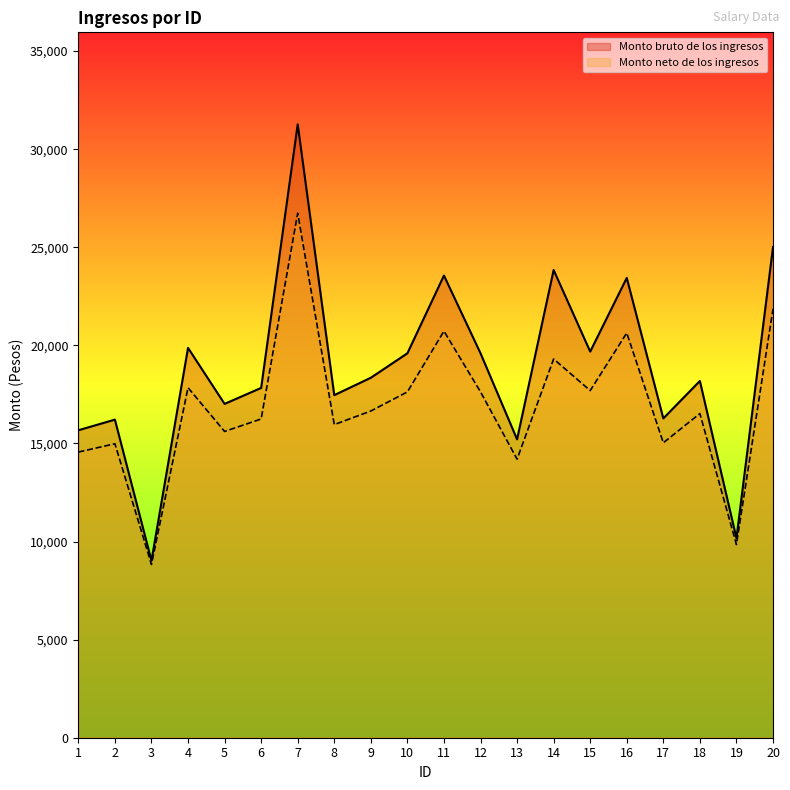

Which label corresponds to the largest value in the chart?

7